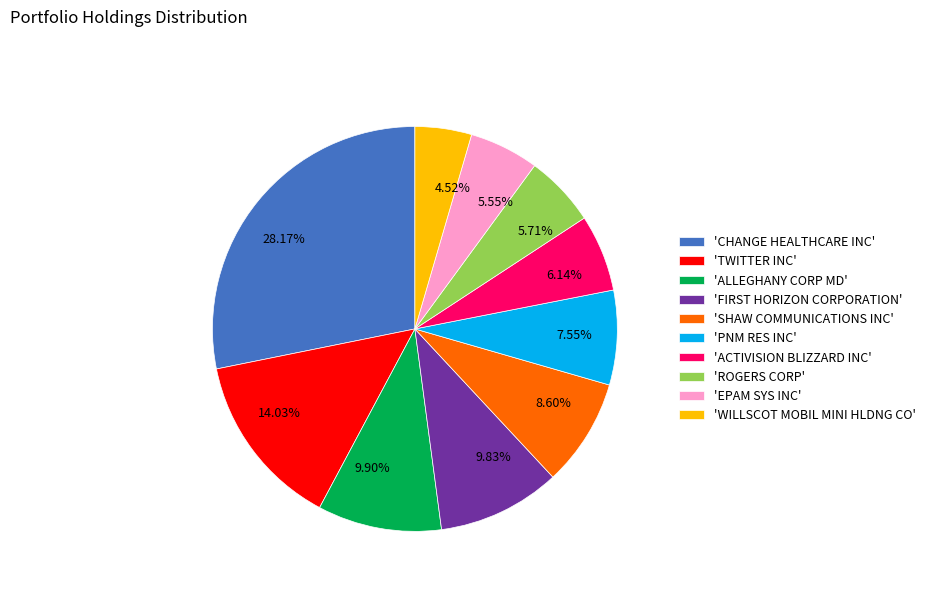

Is the sum of 14.03% and 28.17% greater than half?

No